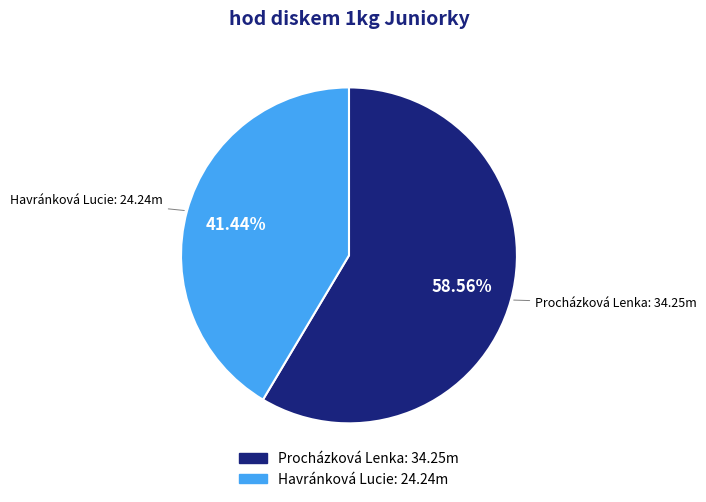

To the nearest percent, what is the average slice percentage?

50%